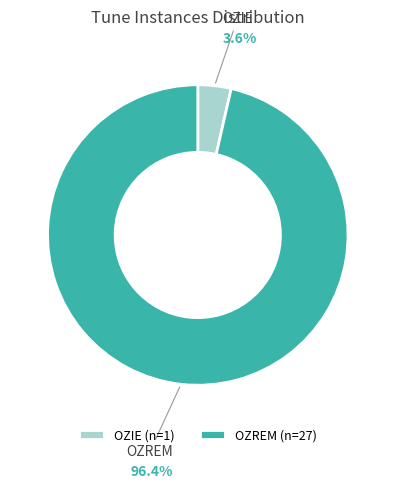

Which slice is the largest?

OZREM